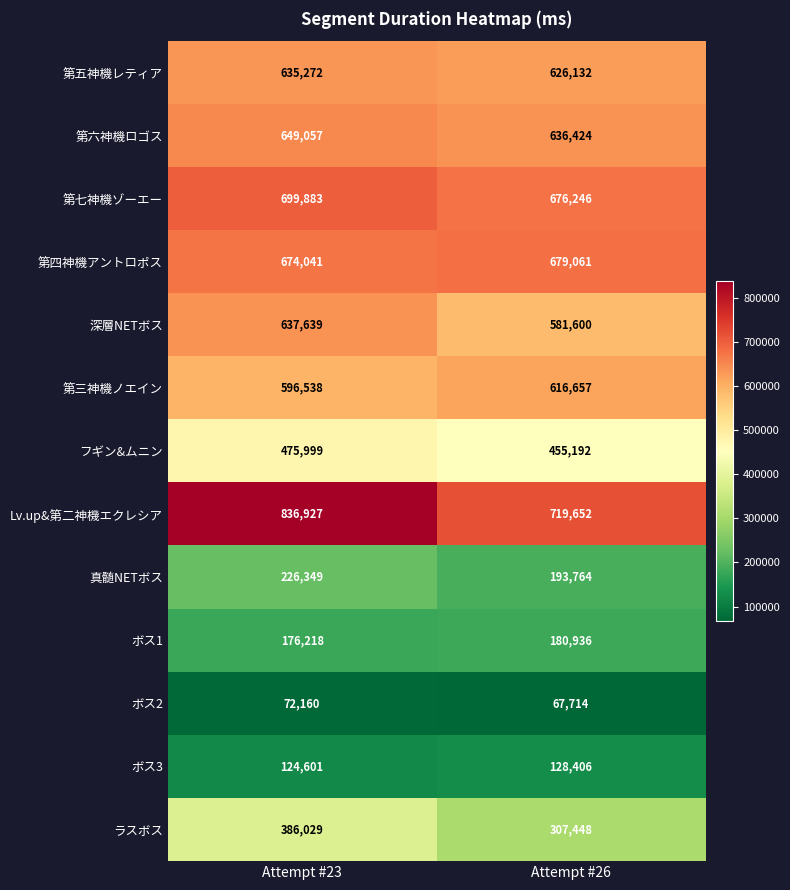

Is it true that 真髄NETボス equals 193764 at Attempt #26?

True